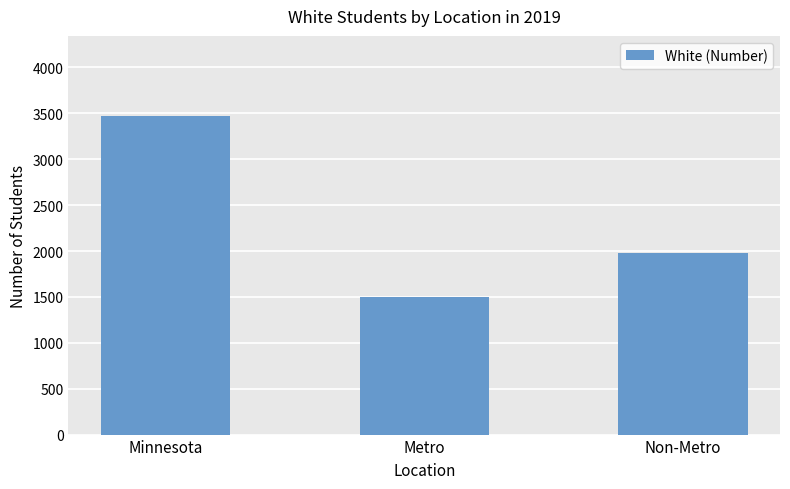

What is the maximum value shown in the chart?

3475